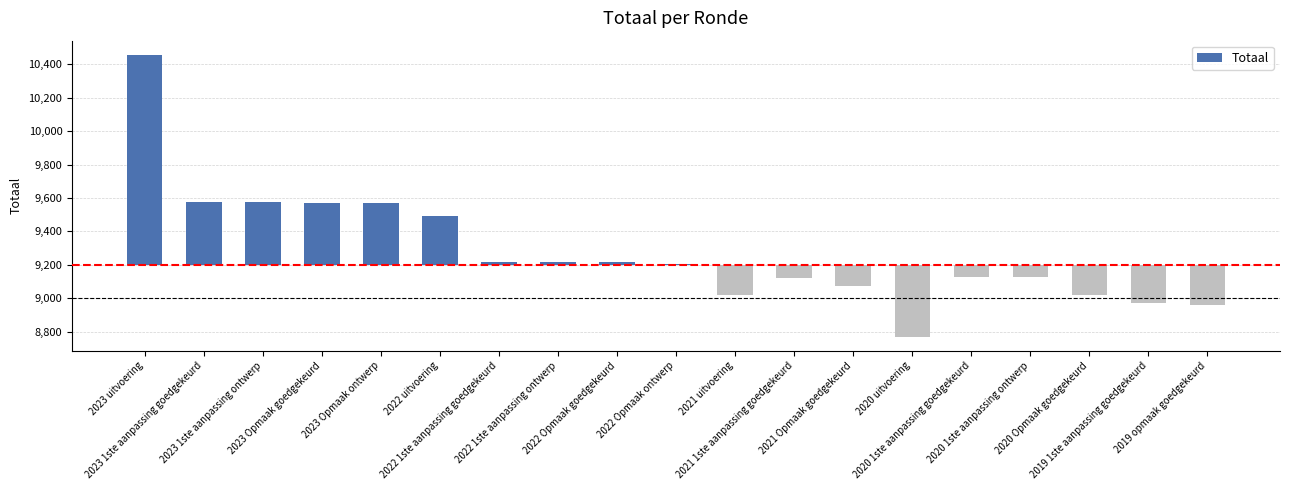

Are the bars horizontal?

No